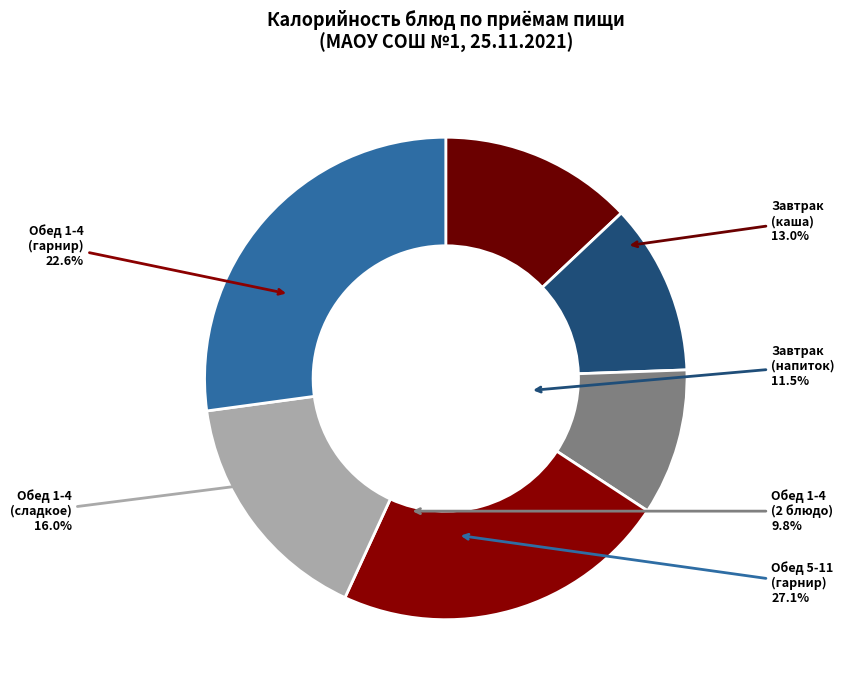

Which slice is the largest?

Обед 5-11 (гарнир)